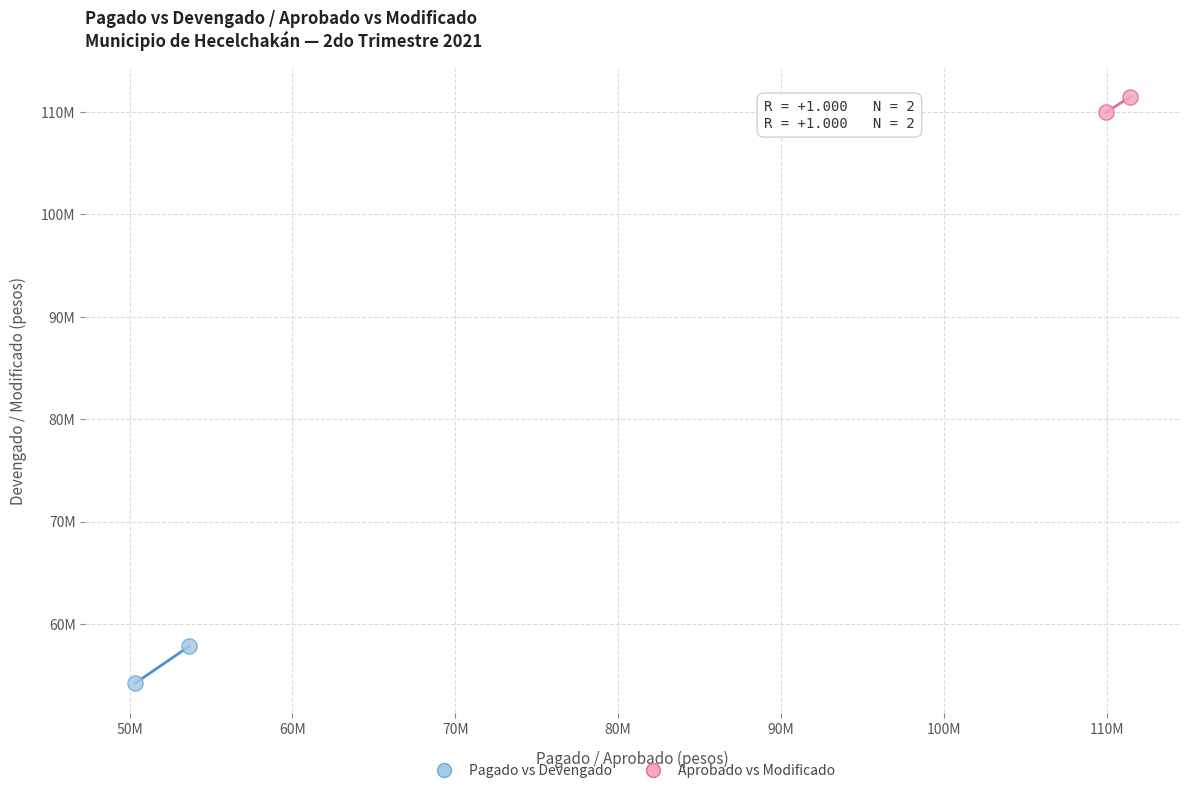

Which series contains the lowest Y value?

Pagado vs Devengado